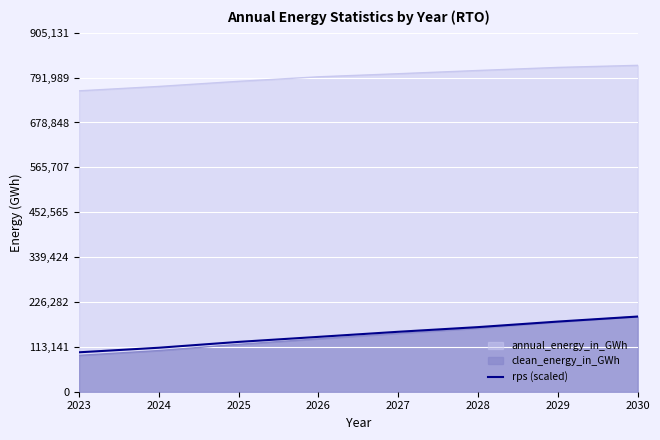

What is the smallest value displayed?

91632.5